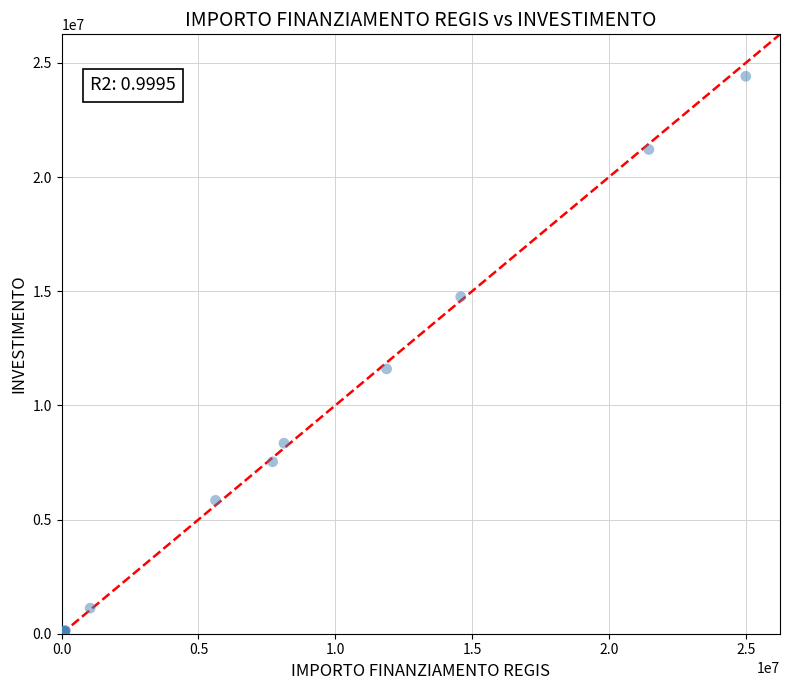

What Y value in the scatter plot is closest to 12221833?

11598473.3